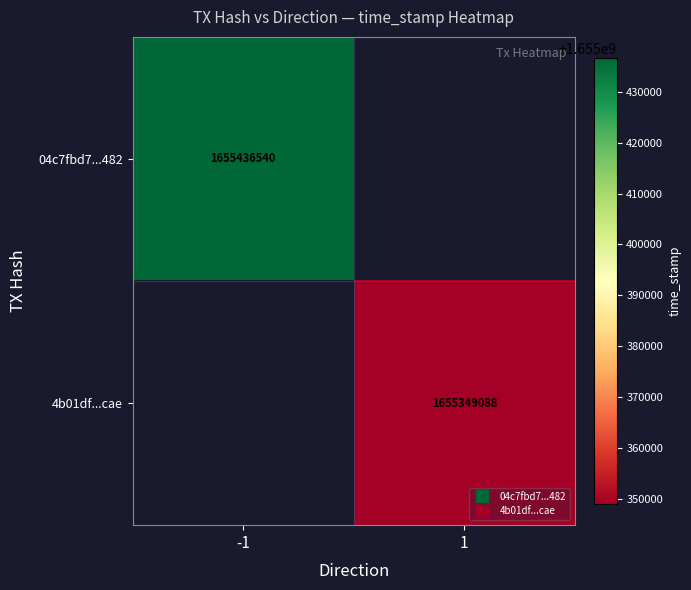

True or false: 4b01df...cae has a value of 2618207344.9 at 1.

False